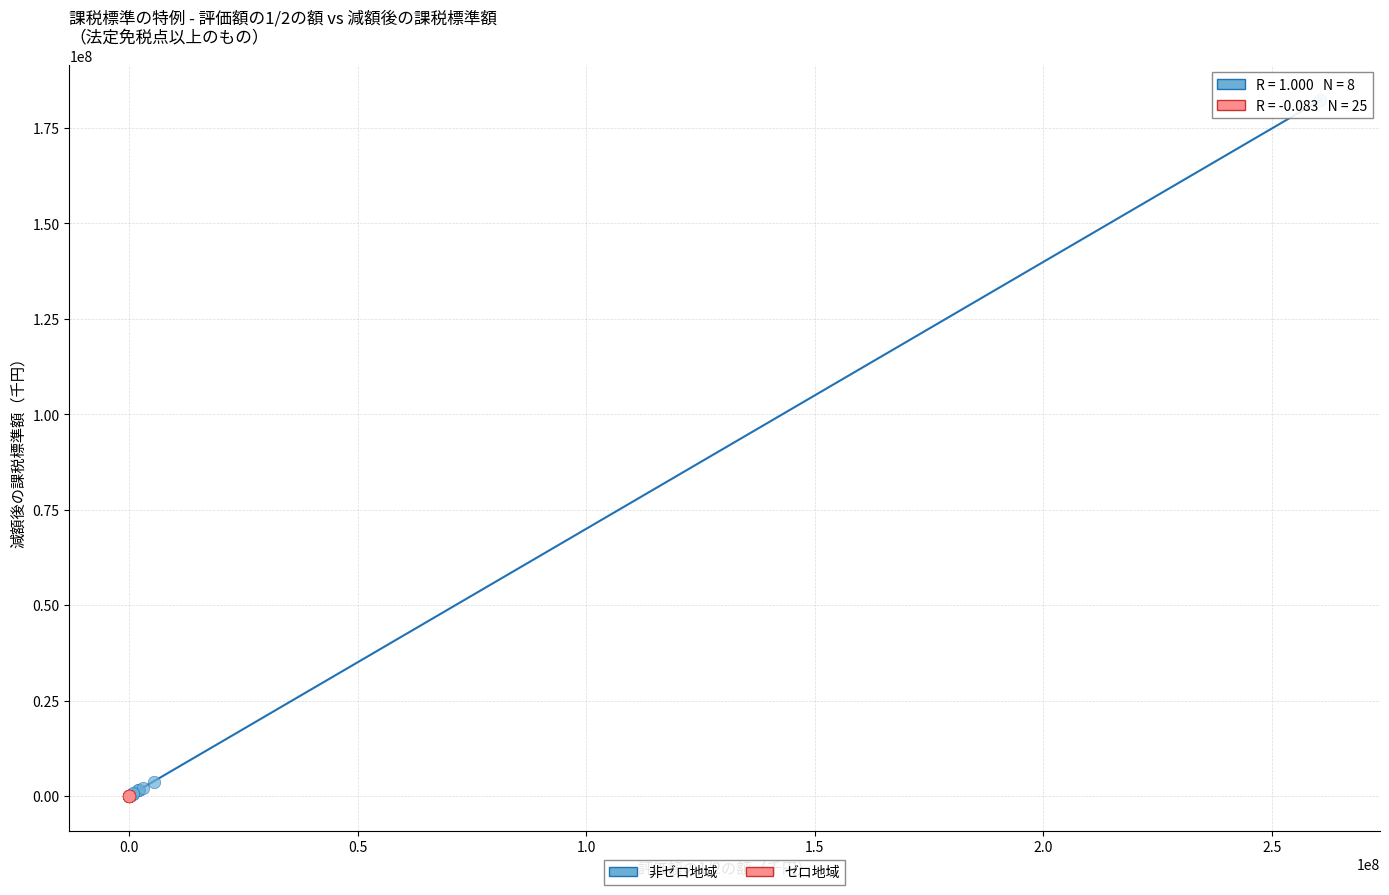

What are all the series names shown in the legend?

非ゼロ地域, ゼロ地域